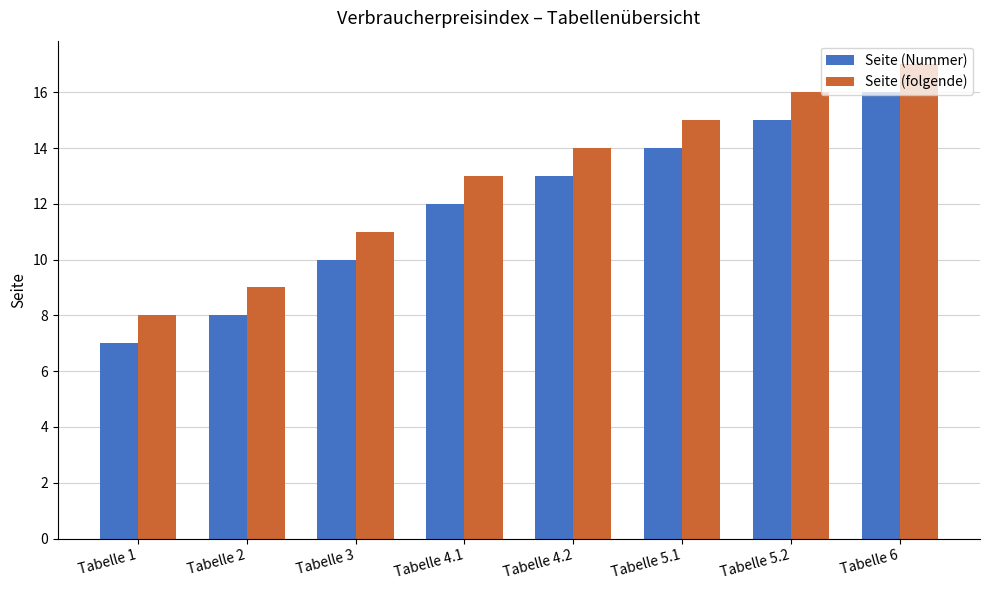

The value of Seite (Nummer) at Tabelle 2 is 4. True or false?

False